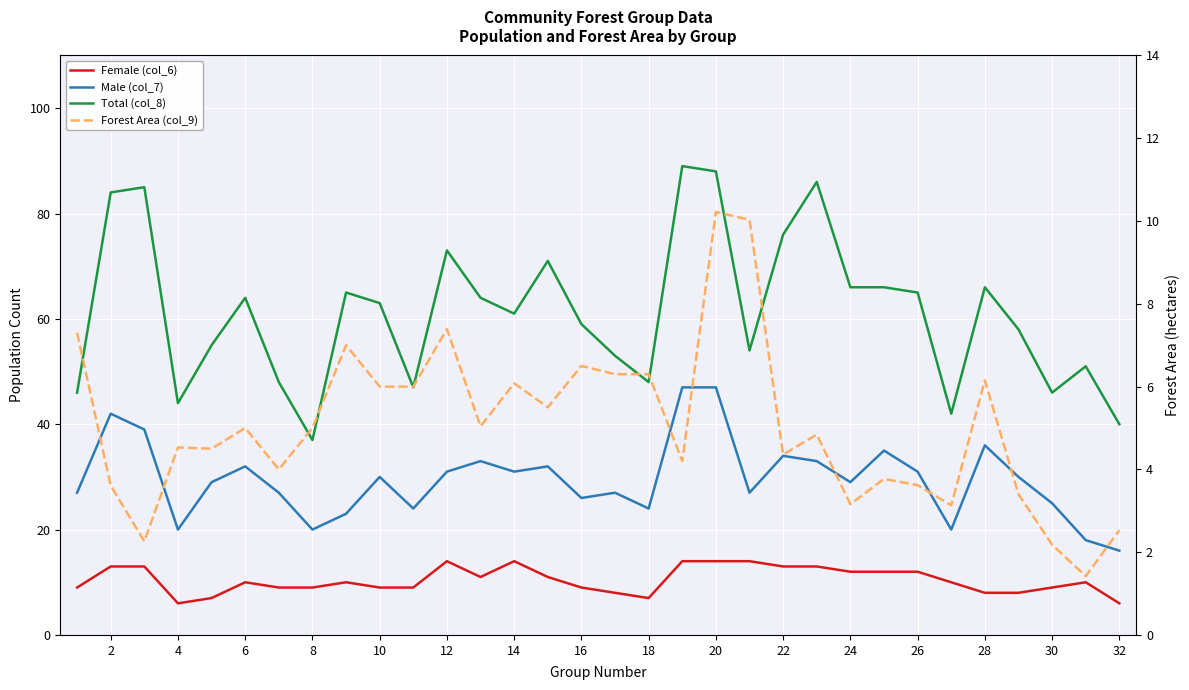

At how many categories does at least one series exceed 88?

1